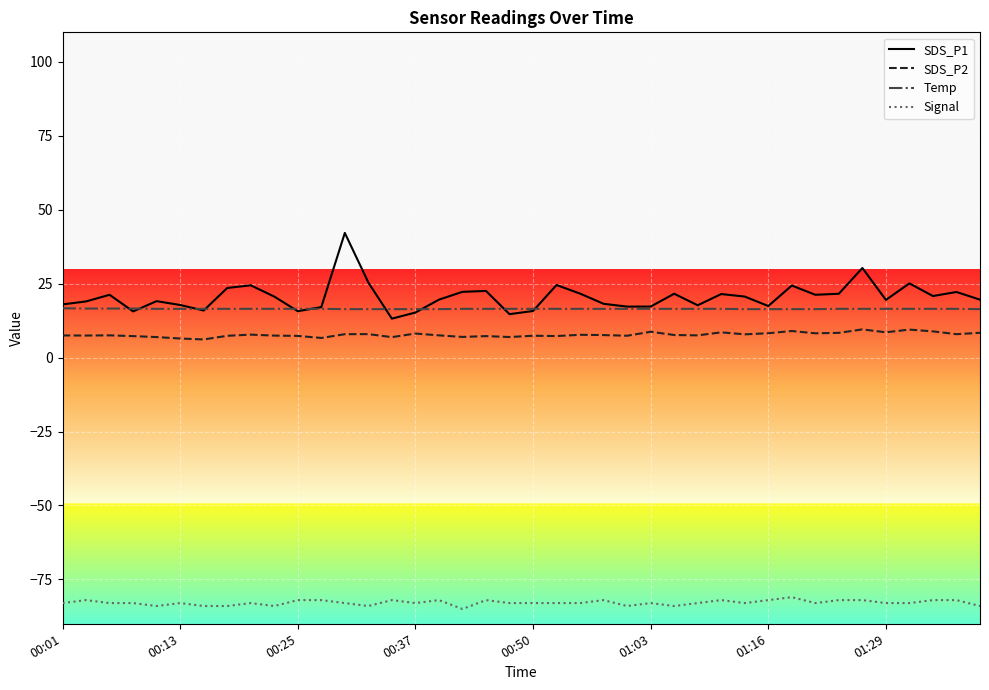

True or false: SDS_P1 and Signal intersect in this chart.

False